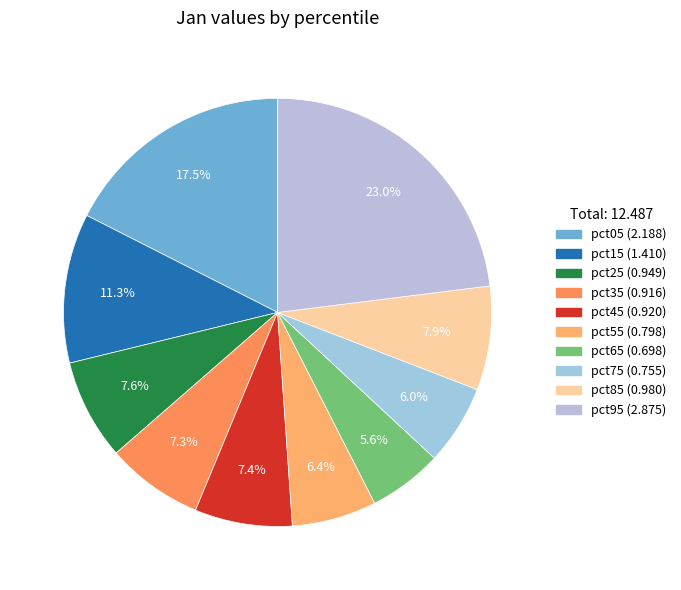

Is pct55 the majority of the pie?

No